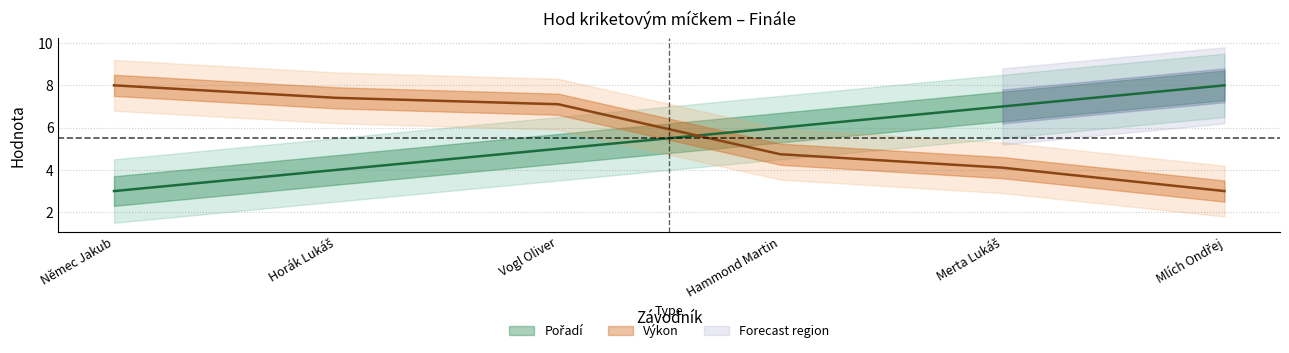

Reading left to right, extract all data points from this chart.

Pořadí: Němec Jakub=3.0	Horák Lukáš=4.0	Vogl Oliver=5.0	Hammond Martin=6.0	Merta Lukáš=7.0	Mlích Ondřej=8.0
Výkon: Němec Jakub=8.0	Horák Lukáš=7.4	Vogl Oliver=7.1	Hammond Martin=4.7	Merta Lukáš=4.1	Mlích Ondřej=3.0